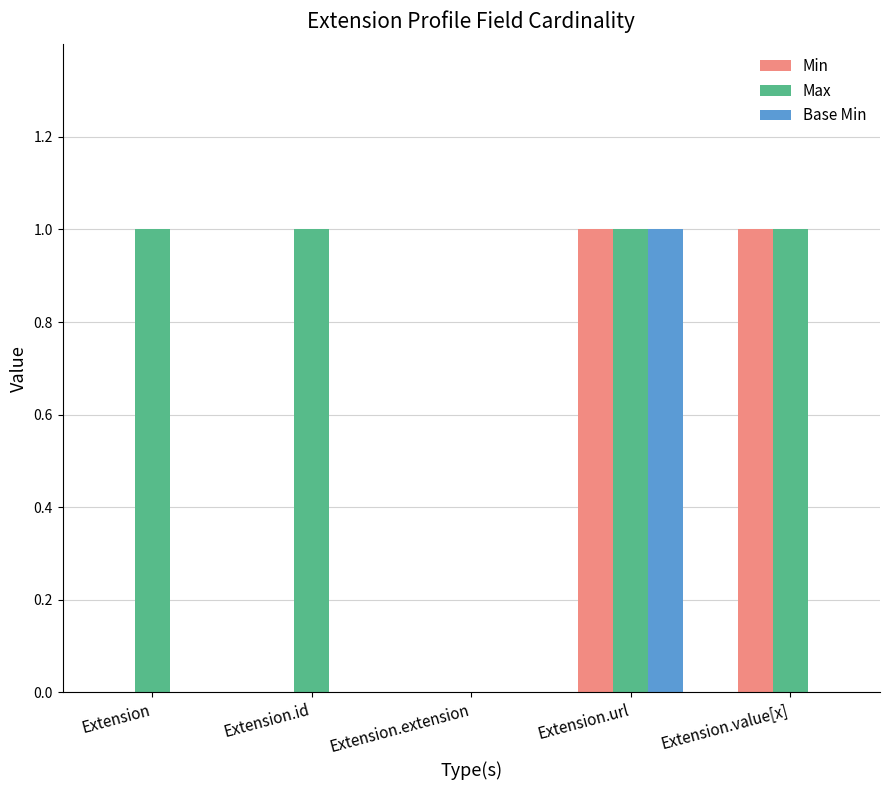

Is it true that Min equals 0 at Extension.id?

True